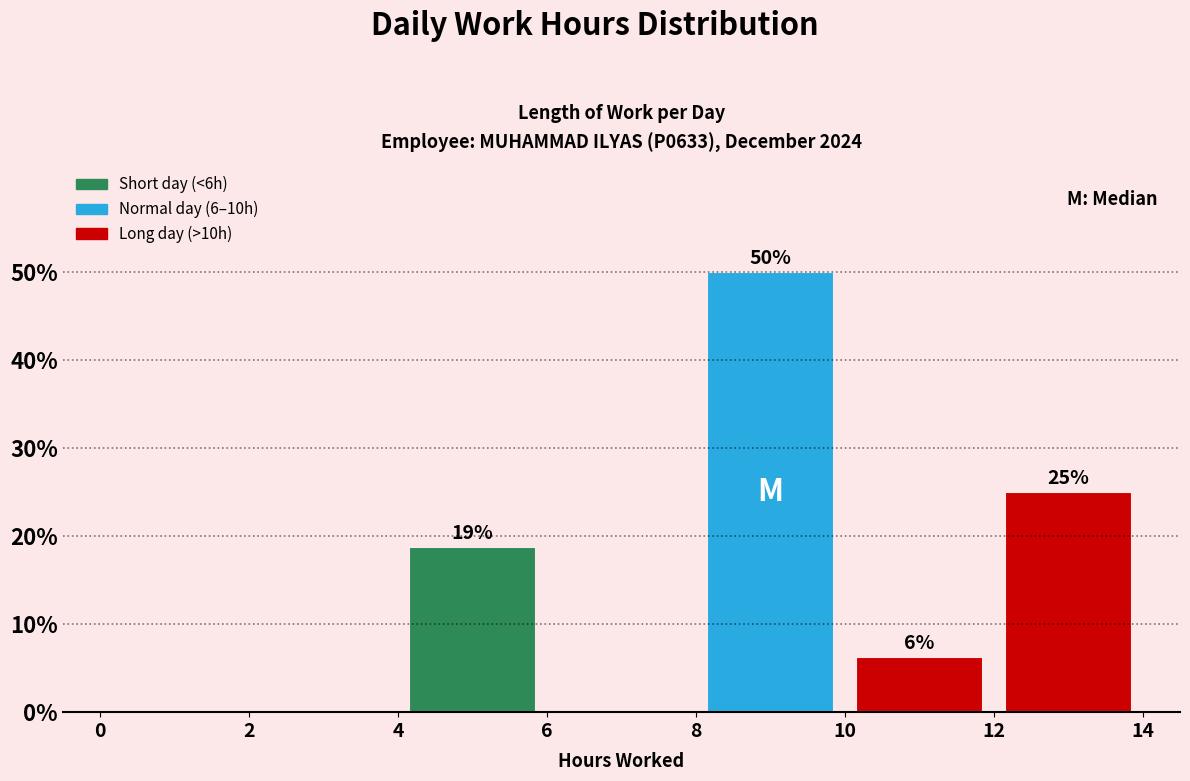

Over which range of the x-axis is the bar tallest?

8 to 10